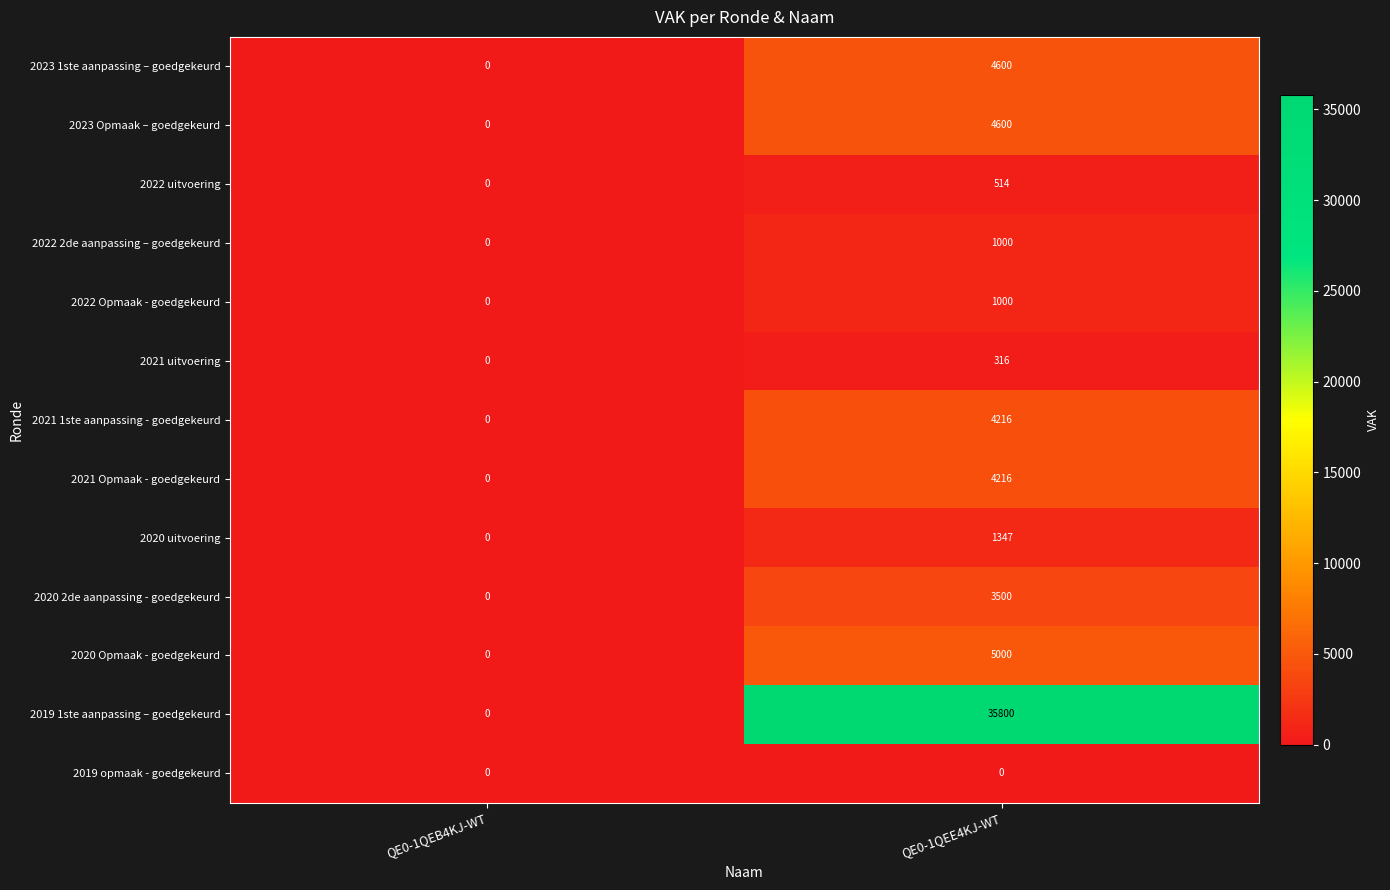

What is the sum of the 2022 Opmaak - goedgekeurd values at QE0-1QEB4KJ-WT and QE0-1QEE4KJ-WT?

1000